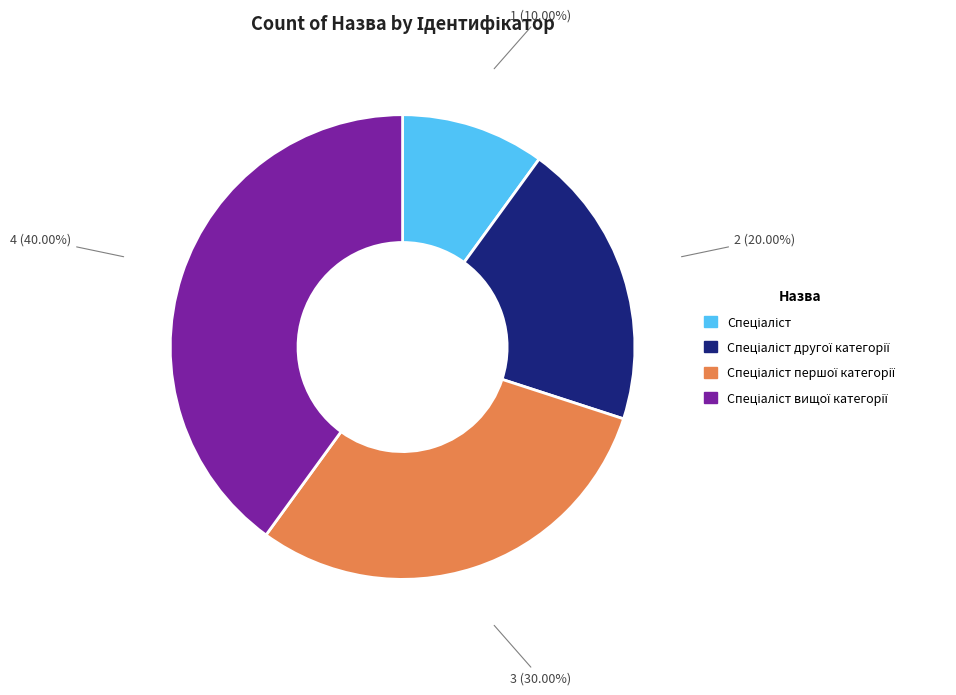

Is there a majority slice in this chart?

No